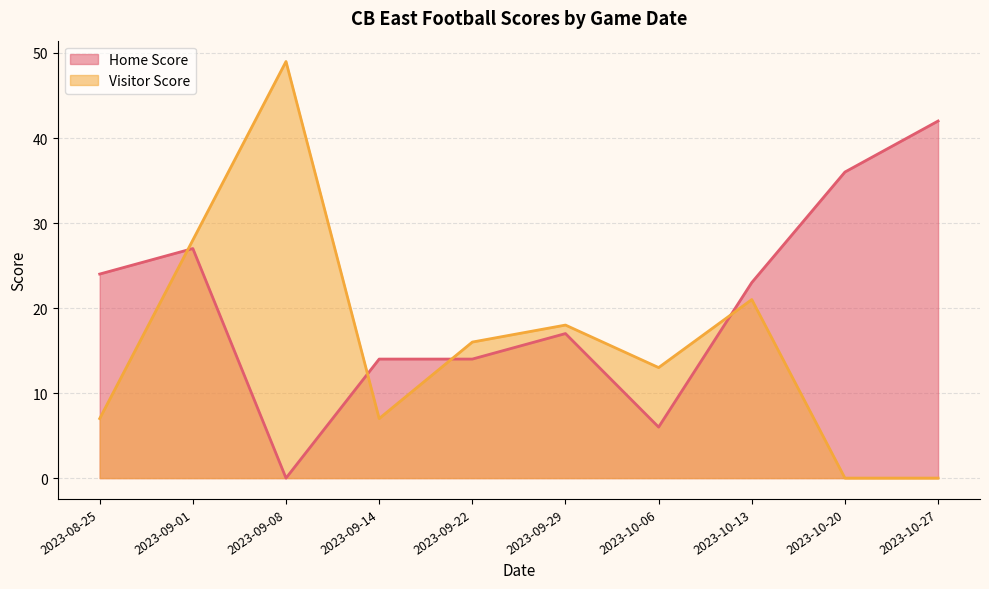

Where do Home Score and Visitor Score first cross each other?

2023-08-25 and 2023-09-01